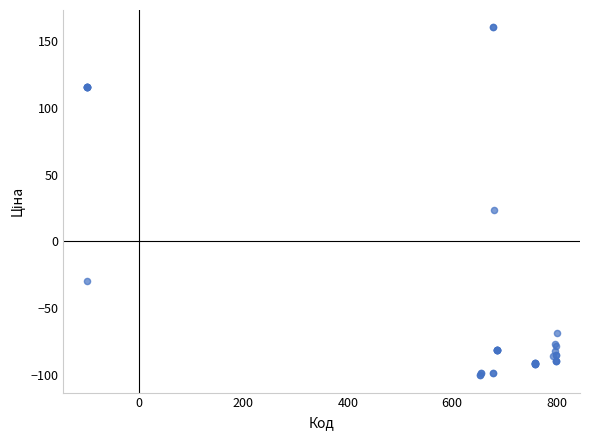

What Y value in the scatter plot is closest to 30?

23.8